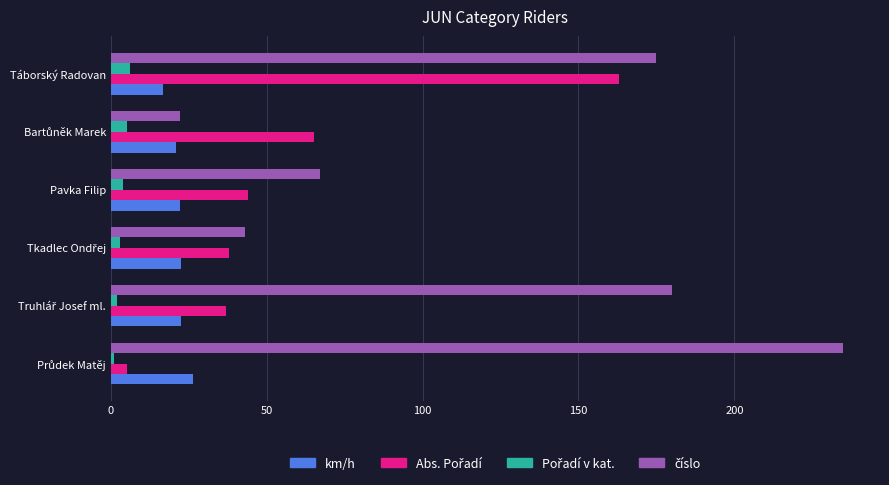

At how many categories does at least one series exceed 129?

3